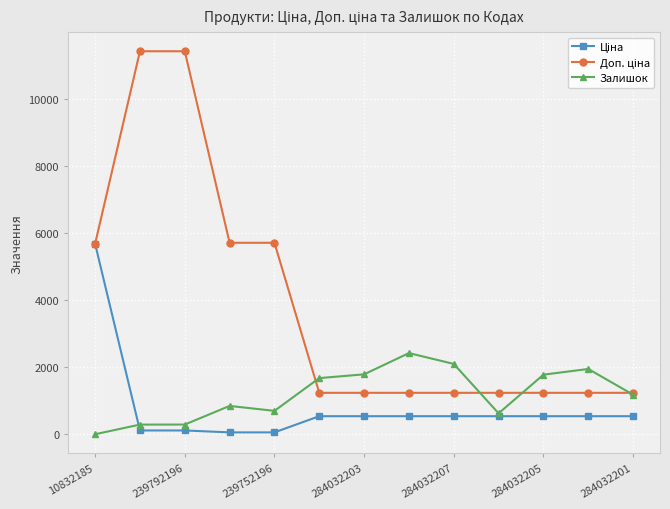

What is the highest value of the Залишок series?

2419.0